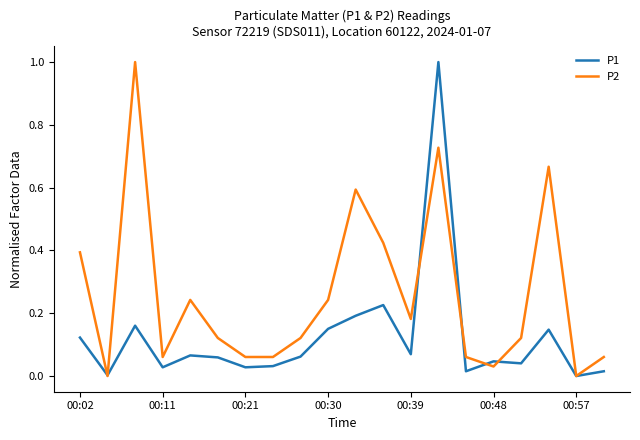

Rank the series by their average value, from highest to lowest.

P2, P1